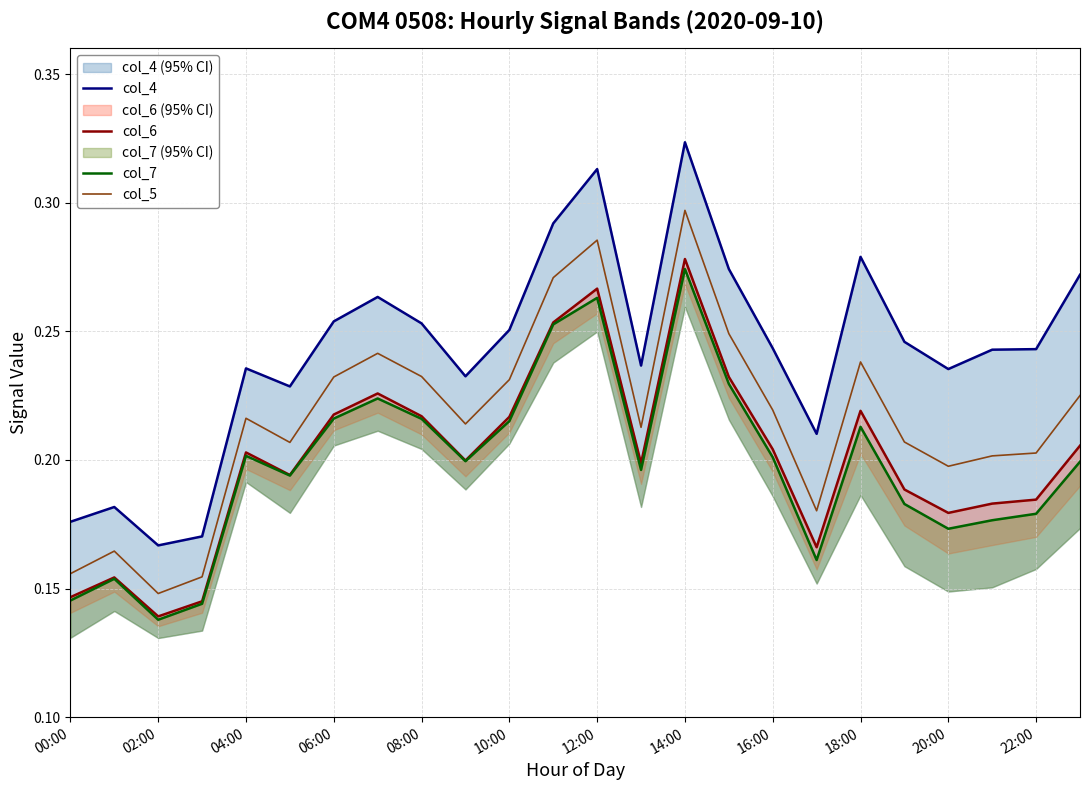

The value of col_5 at 14:00 is 0.4. True or false?

False